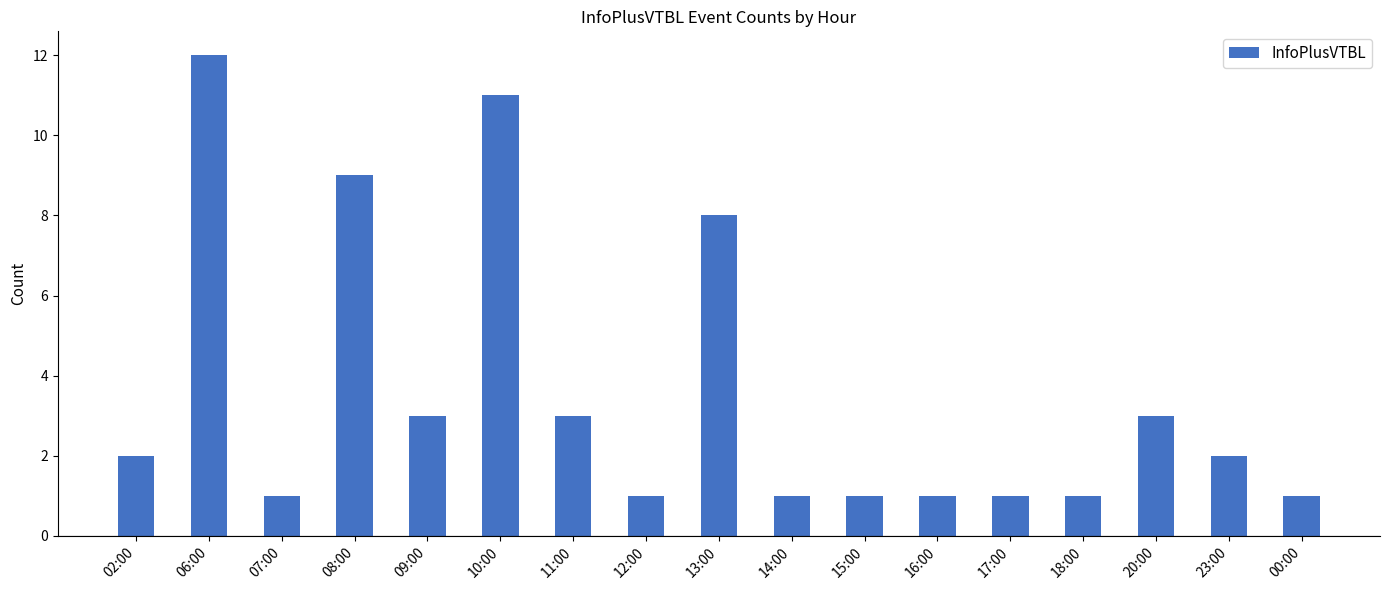

What is the sum of the values at 18:00 and 07:00?

2